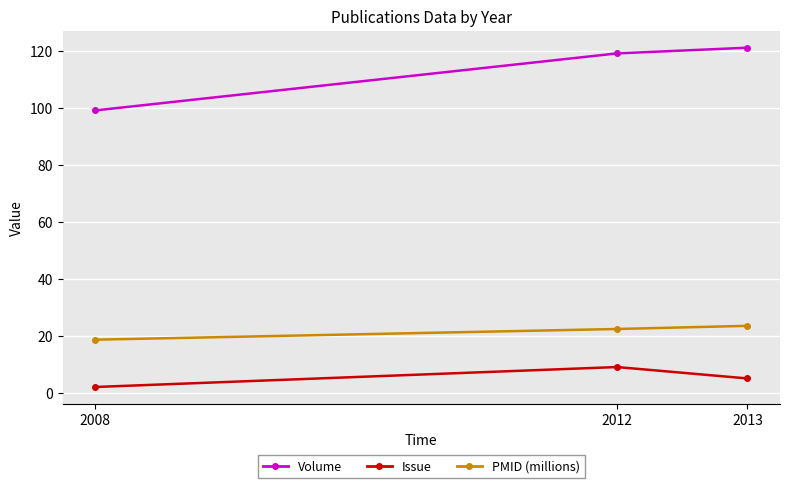

Is the value of Issue at 2013 greater than the value of Volume at 2012?

No